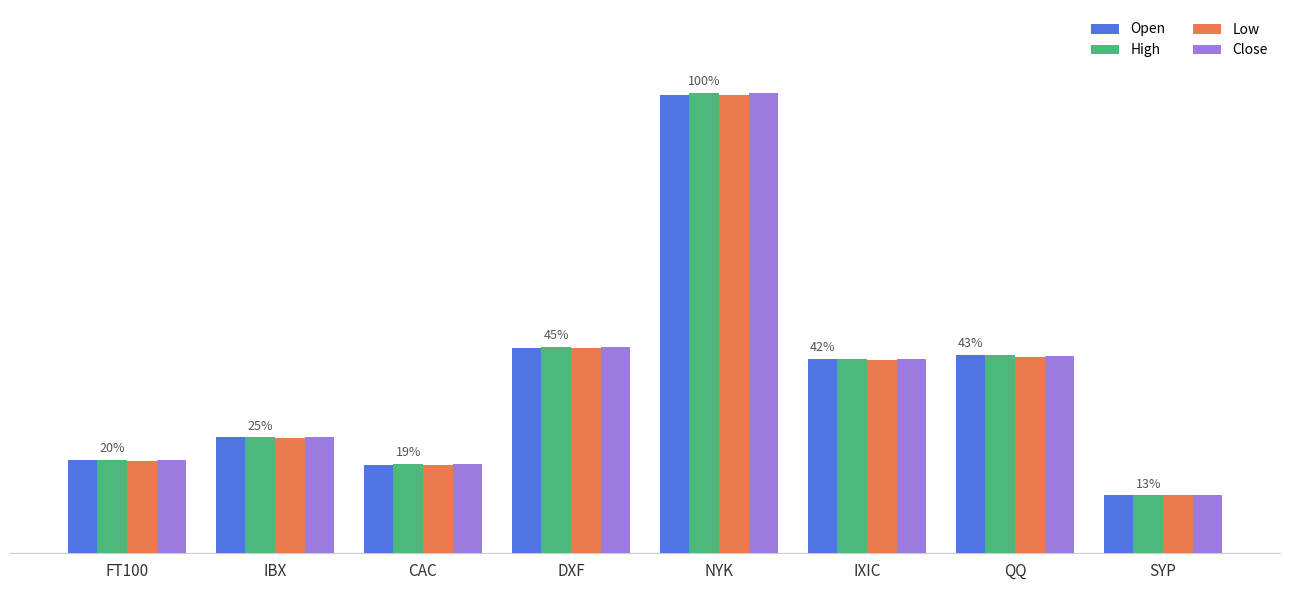

Does the chart contain any negative values?

No